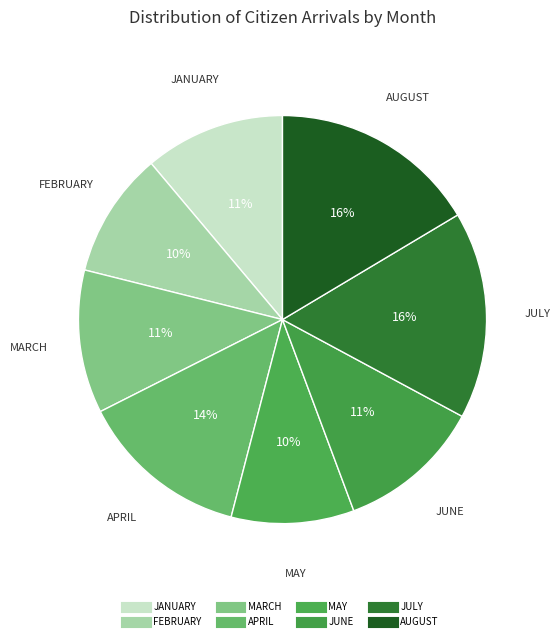

To the nearest percent, what is the combined percentage of JUNE and MARCH?

23%